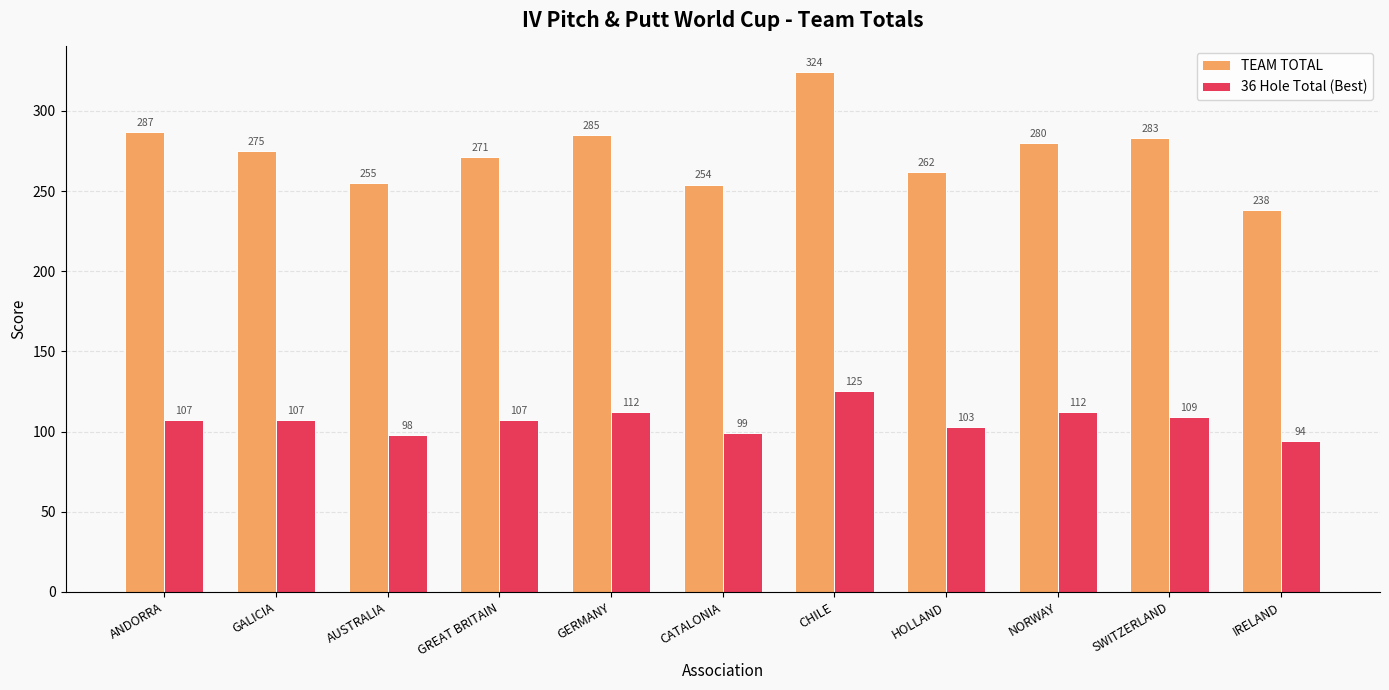

What is the difference between the highest and lowest values at HOLLAND?

159